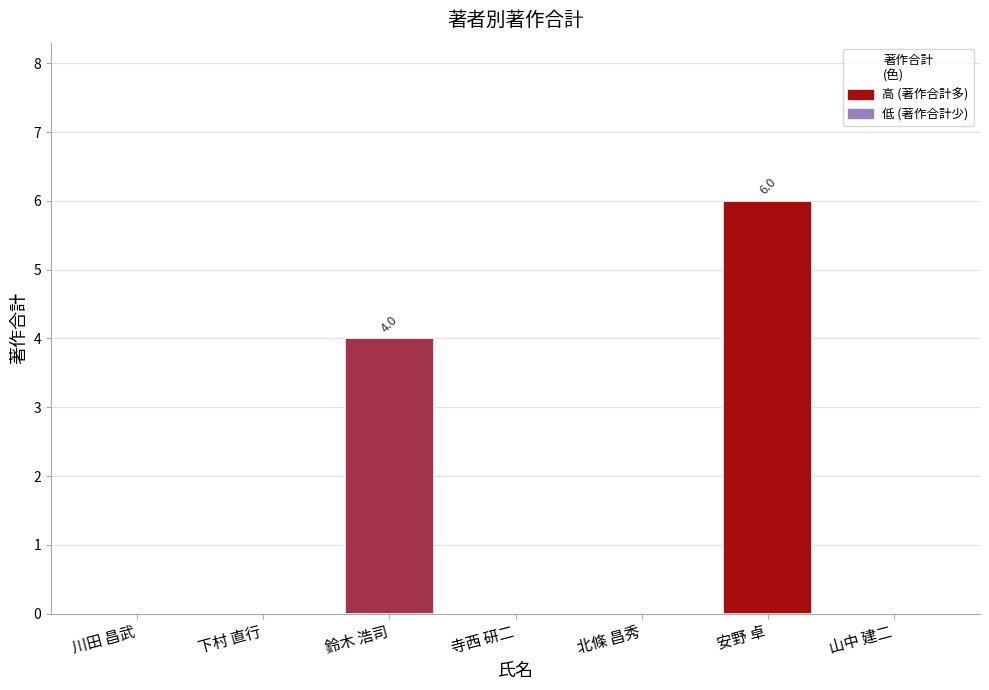

Reading right to left, what are all the values shown in this chart?

山中 建二=0	安野 卓=6	北條 昌秀=0	寺西 研二=0	鈴木 浩司=4	下村 直行=0	川田 昌武=0